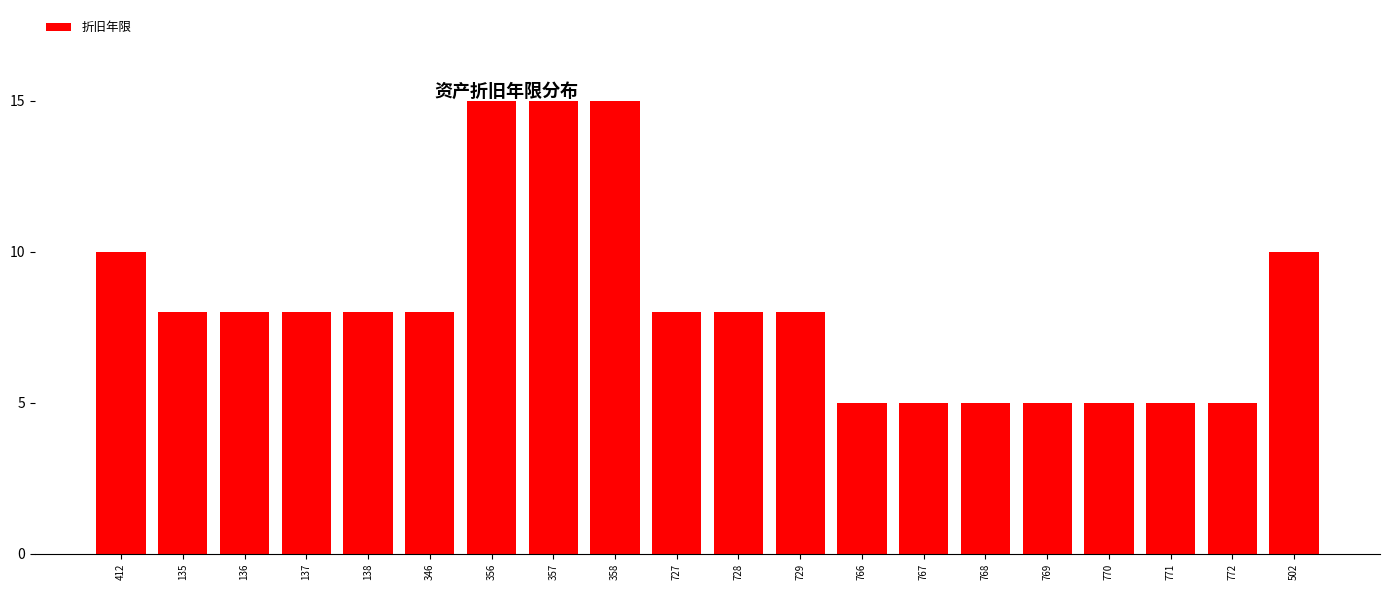

Which has a higher value, 771 or 727?

727